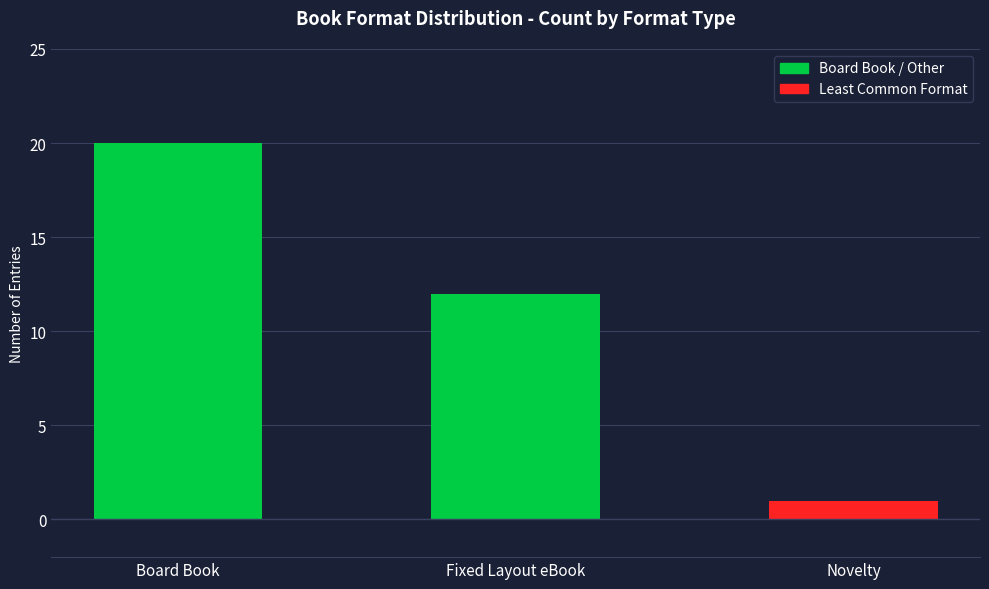

How many data points does each series have?

3